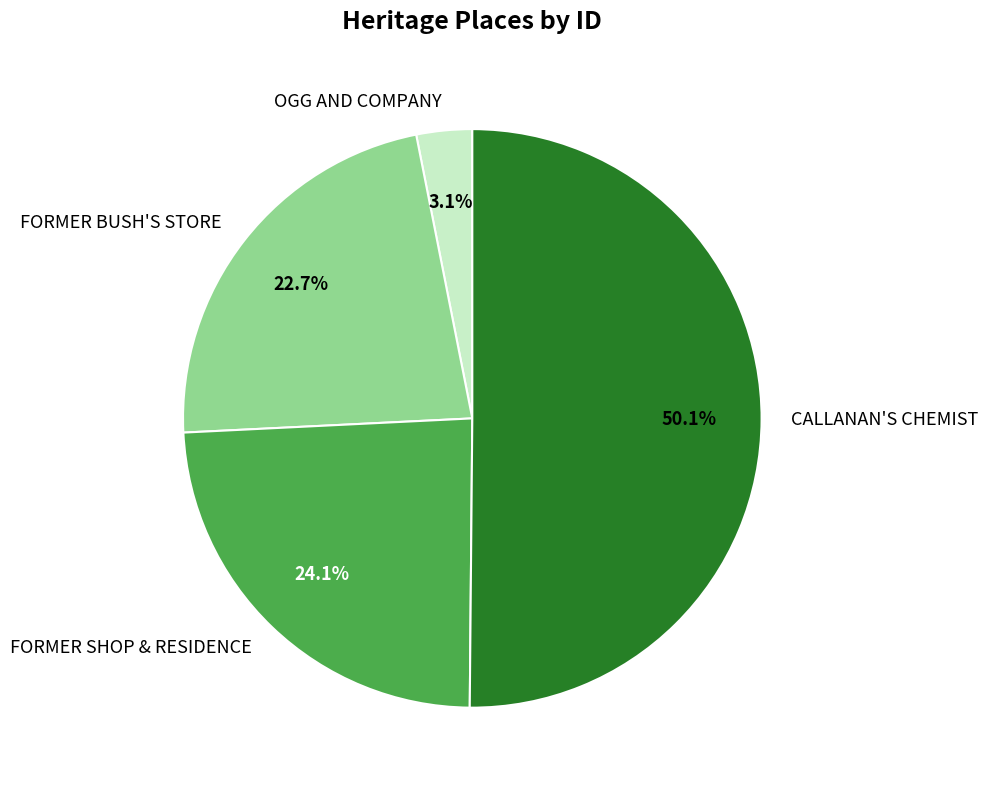

Count the number of slices in the pie.

4